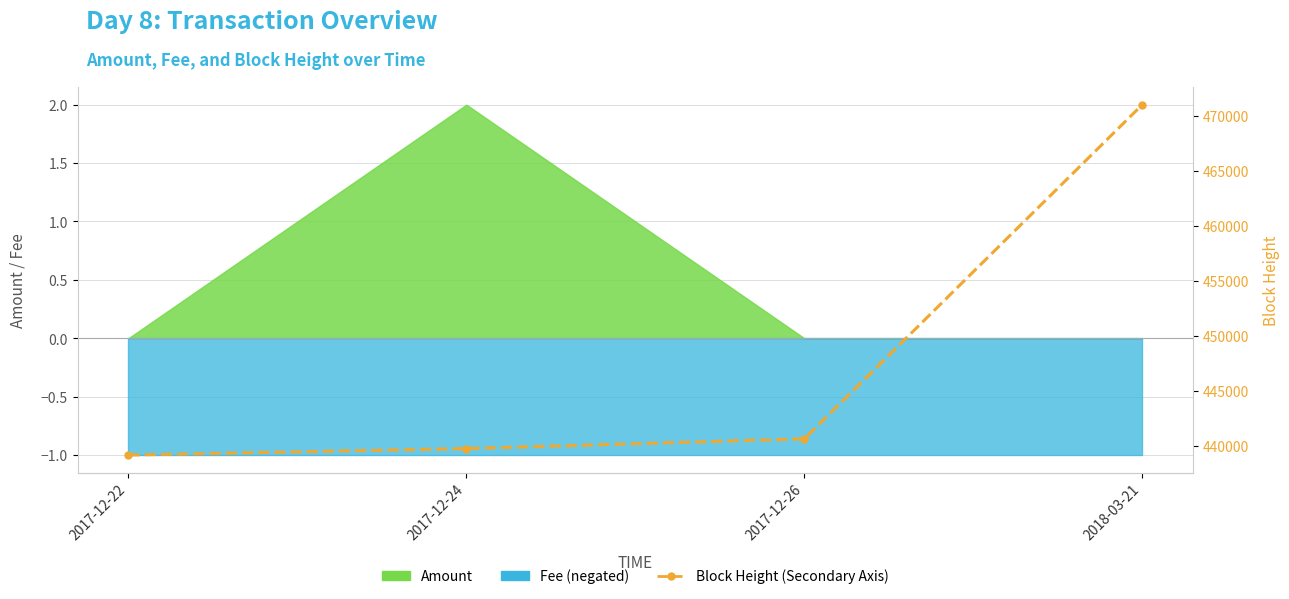

List the labels in order of value, smallest first.

2017-12-22, 2017-12-24, 2017-12-26, 2018-03-21